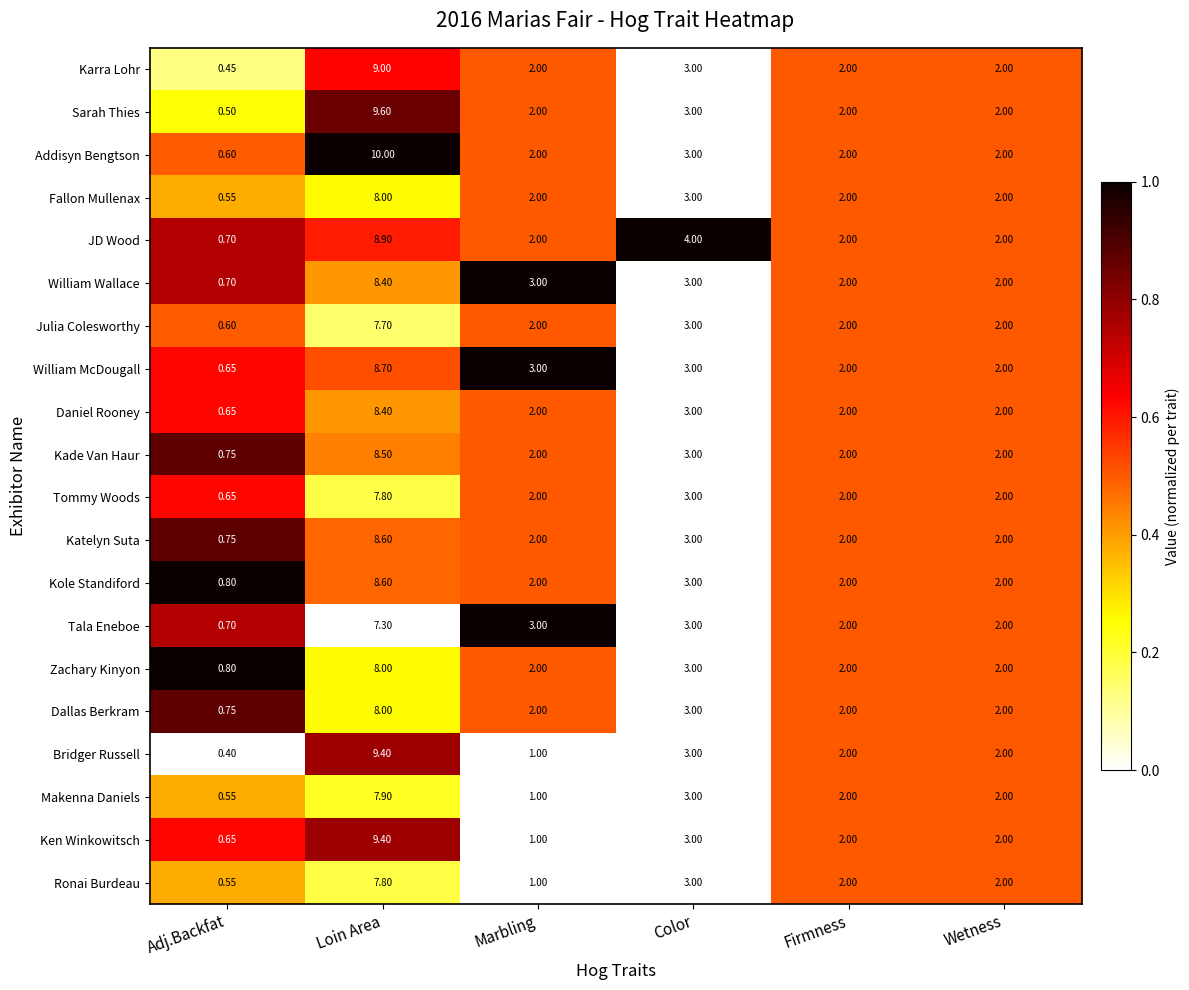

Where is Ken Winkowitsch nearest to the value 5?

Color